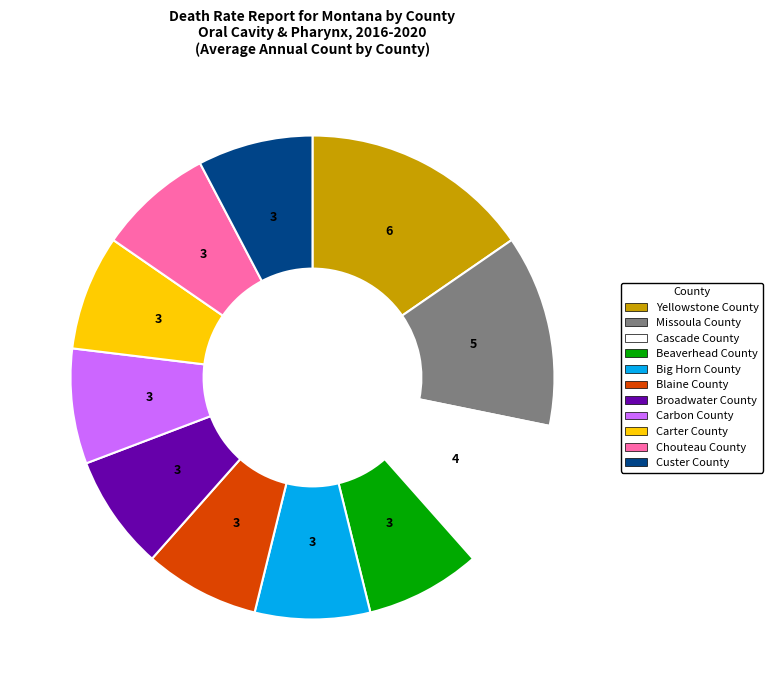

Is it true that Yellowstone County is 5% of the pie?

False